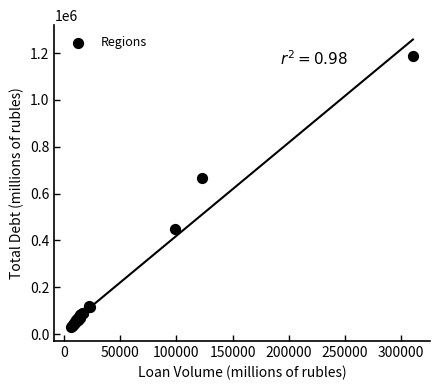

What Y value in the scatter plot is closest to 609939?

668371